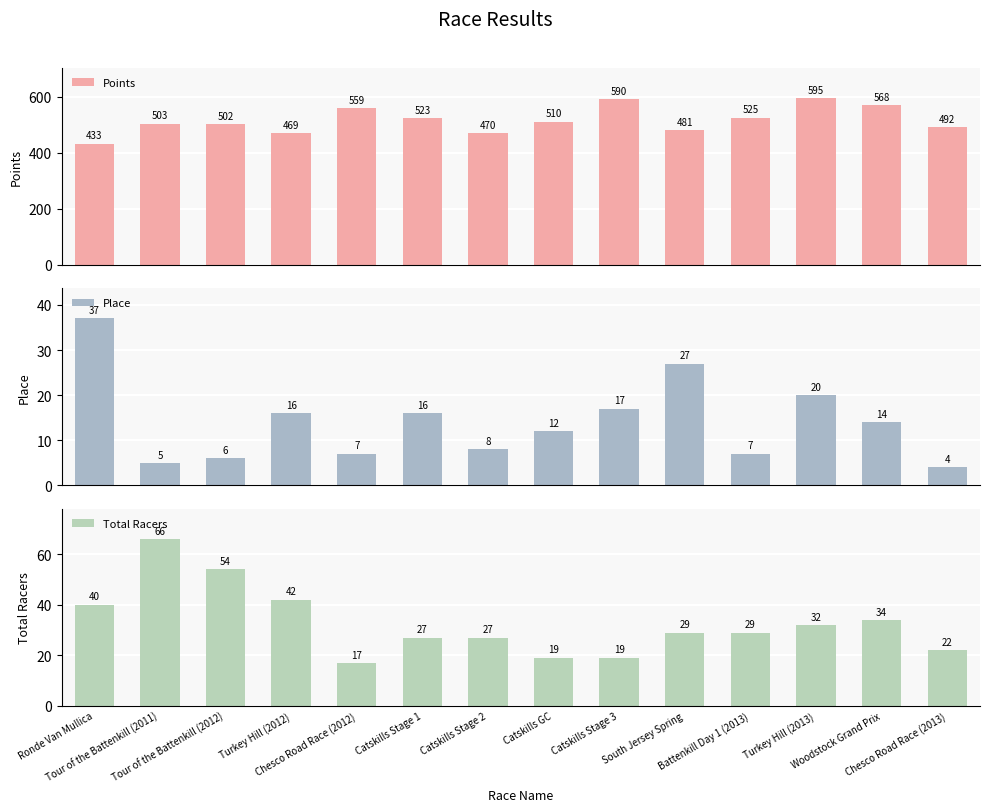

What is the value of the Points bar at the 10th from the left?

480.6